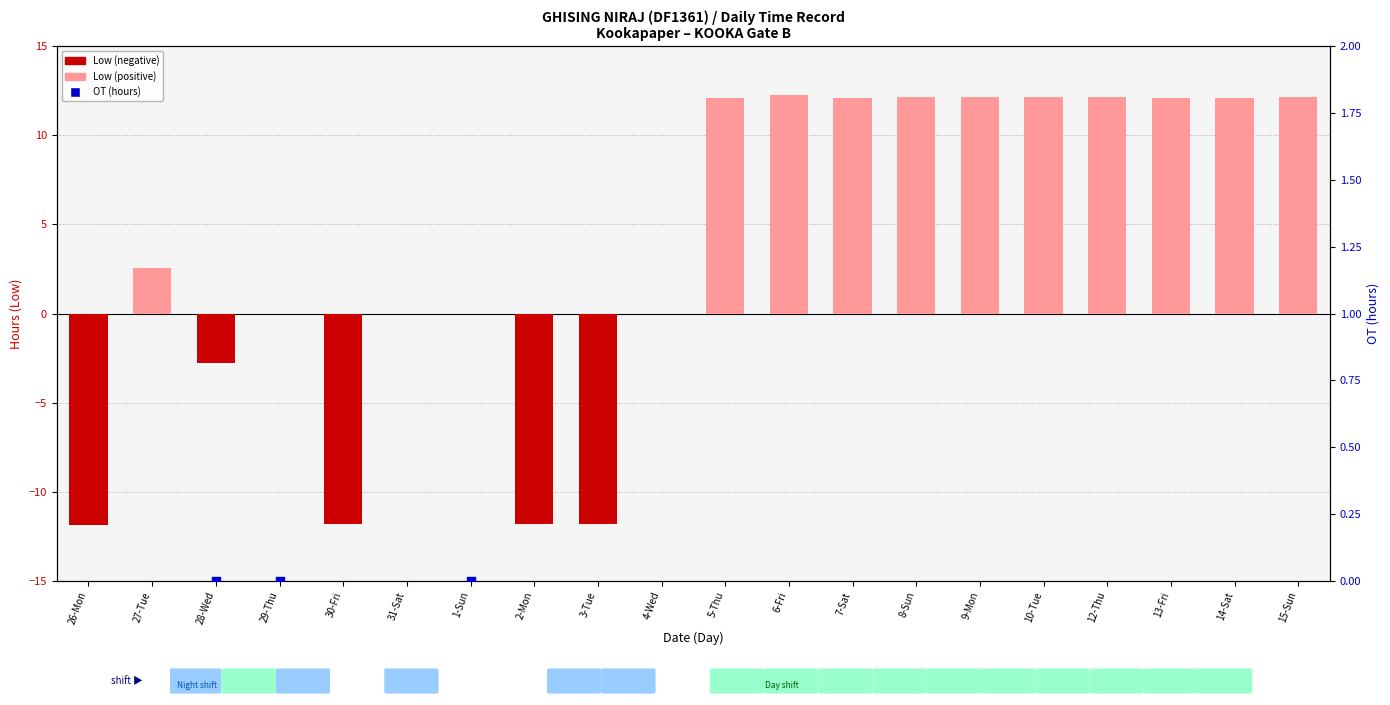

Which series reaches the minimum Y coordinate?

Low